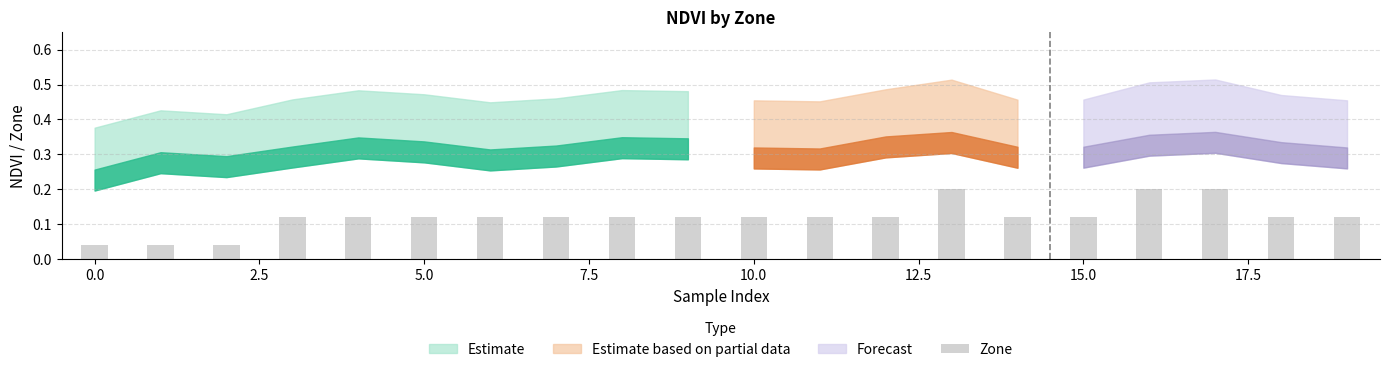

How many values are between 0 and 1?

20